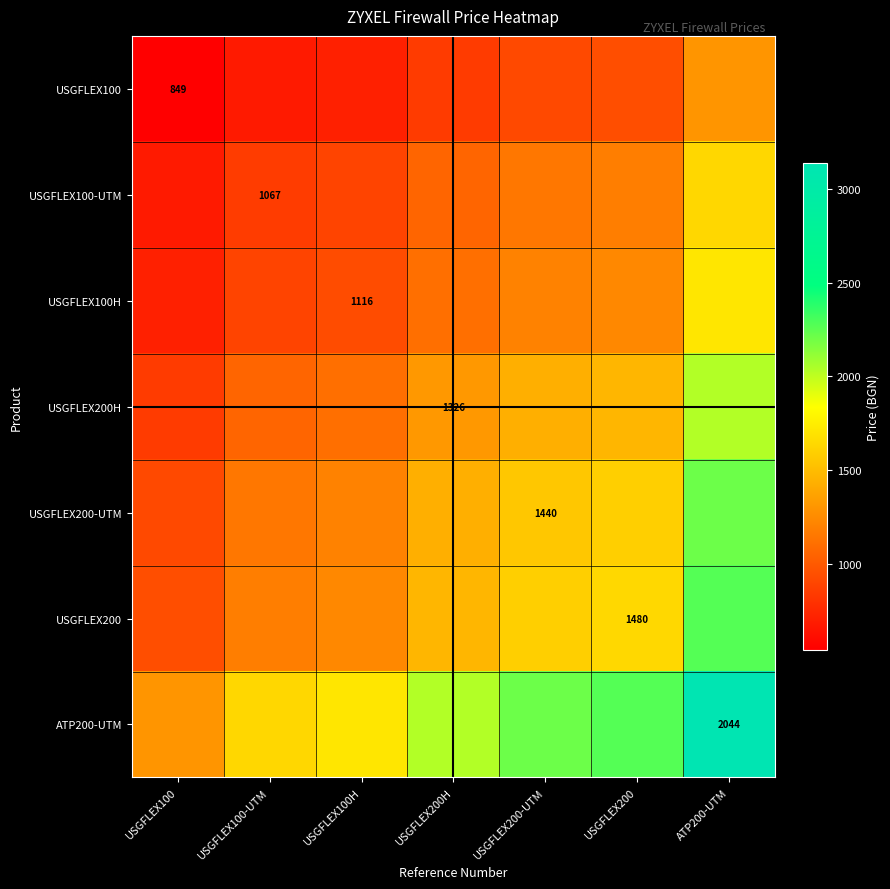

At which category does the chart reach its minimum across all series?

USGFLEX100